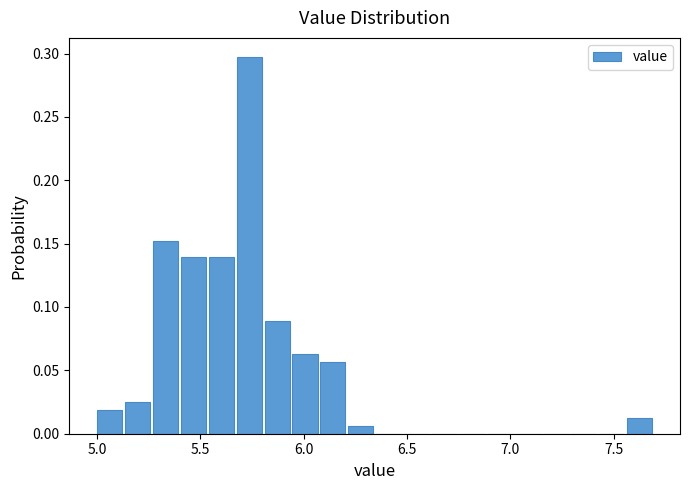

Around what value on the x-axis is the tallest bar? Give the approximate position of its centre, as read against the axis.

5.75